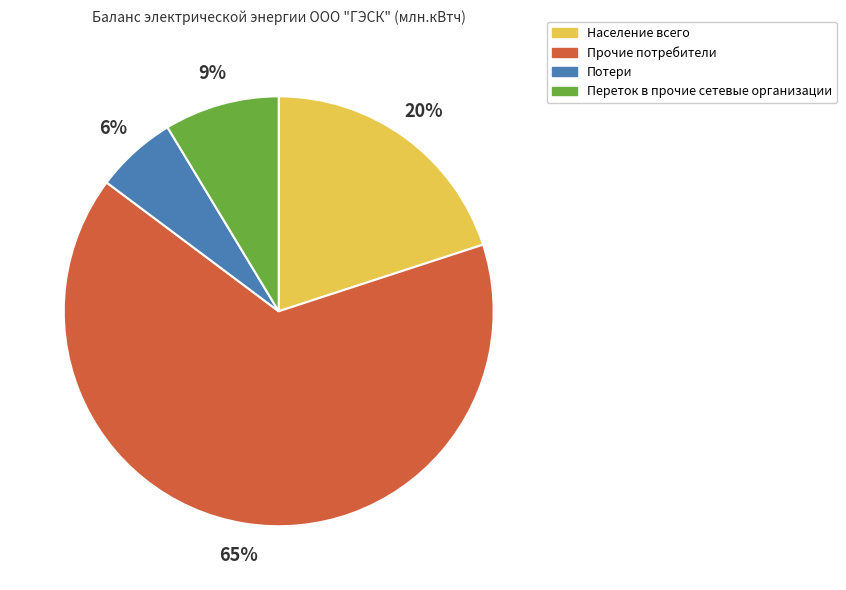

Approximately how many times larger is the value at Потери compared to Население всего?

0.3